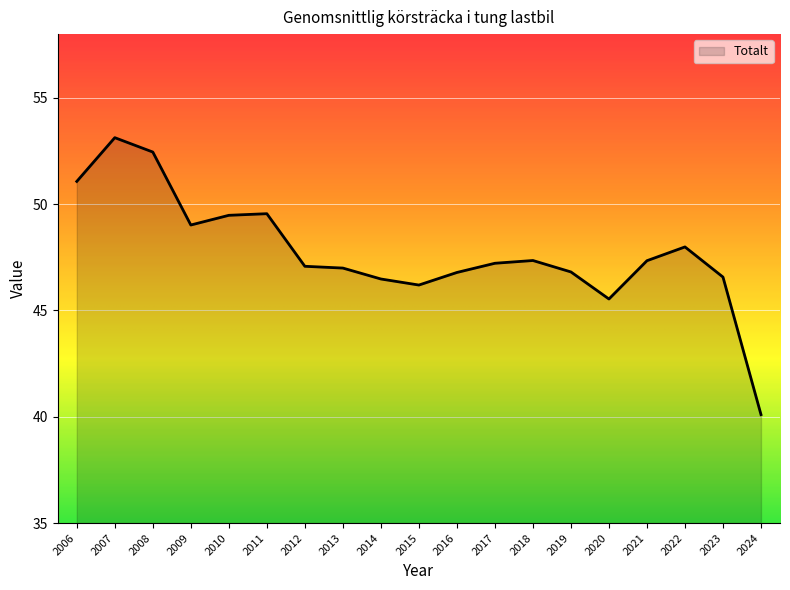

What is the sum of the values at 2011 and 2012?

96.6